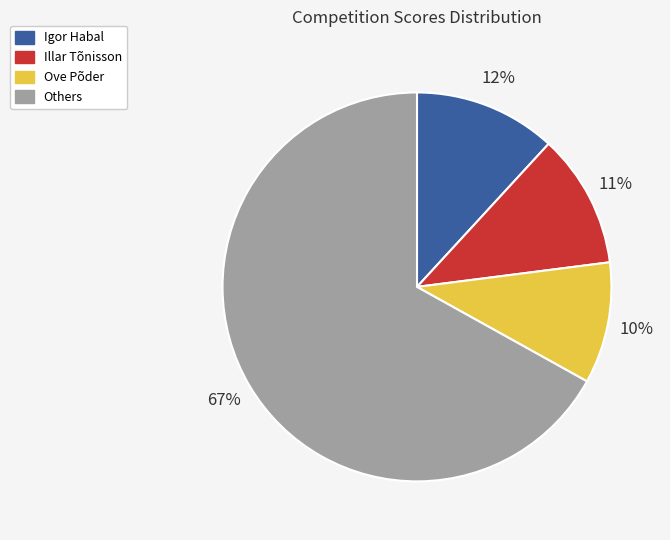

Is Illar Tõnisson the majority of the pie?

No